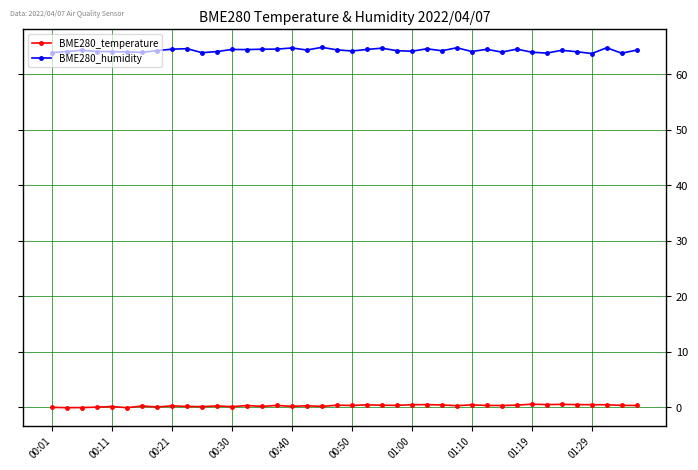

True or false: BME280_temperature and BME280_humidity cross at least once.

False